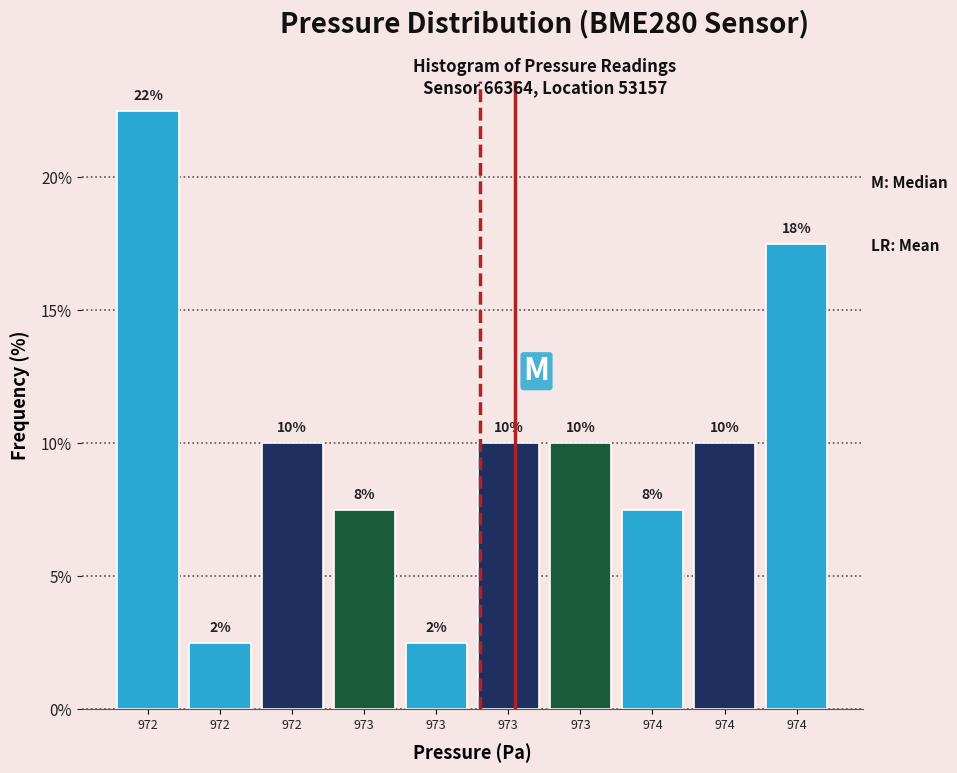

Does the chart contain any negative values?

No